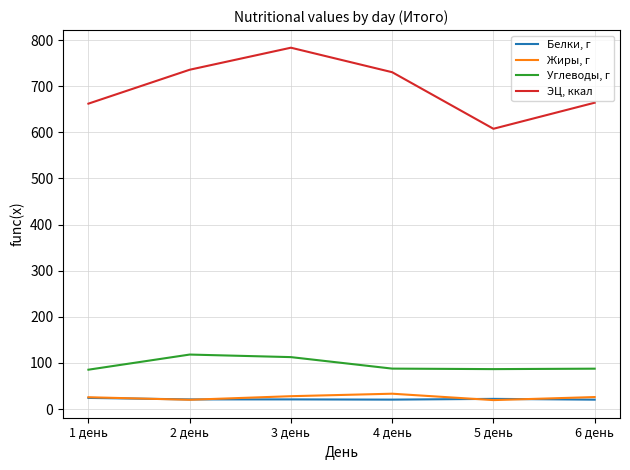

Is the value of Белки, г at 6 день greater than the value of Углеводы, г at 5 день?

No